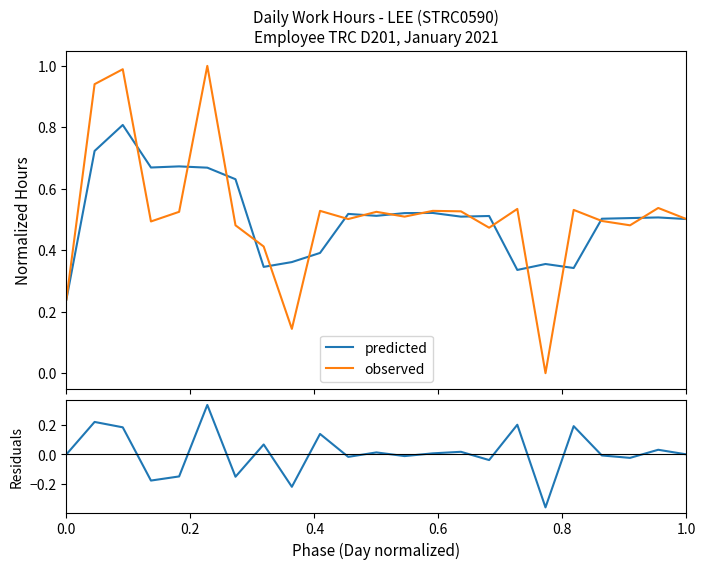

In observed, how many points are higher than both neighbors (excluding endpoints)?

8